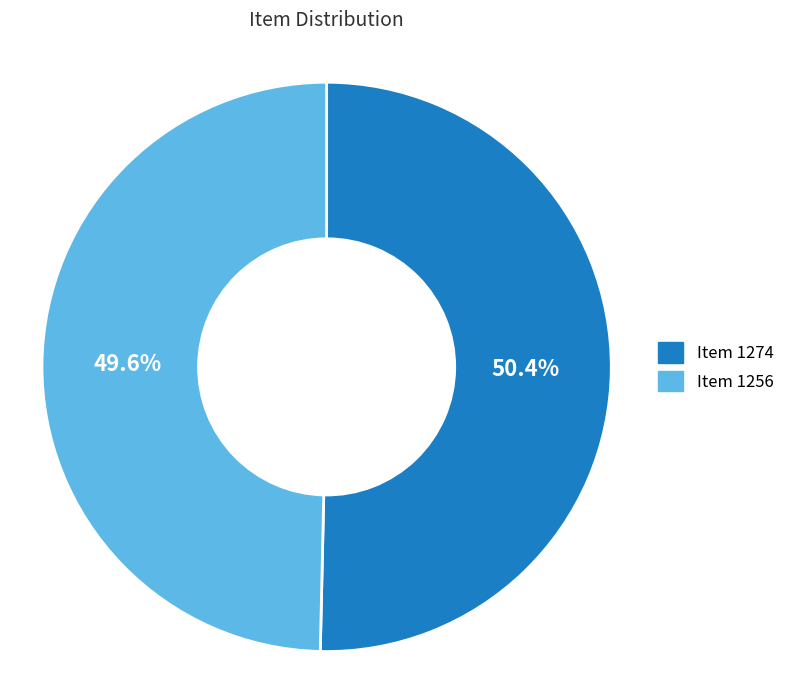

To the nearest percent, what portion does Item 1256 represent?

50%